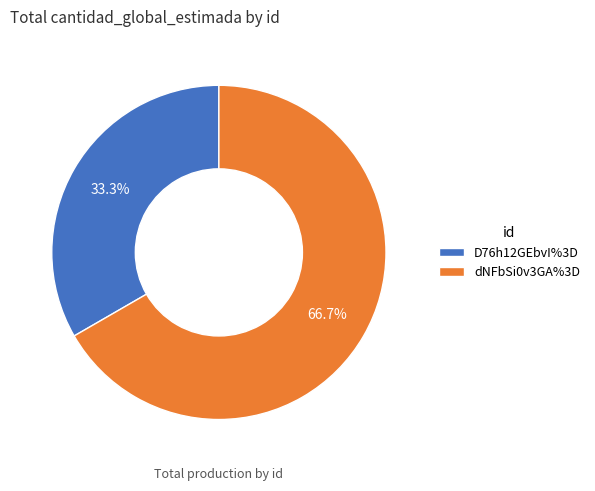

What percentage is NOT represented by D76h12GEbvI%3D?

66.7%